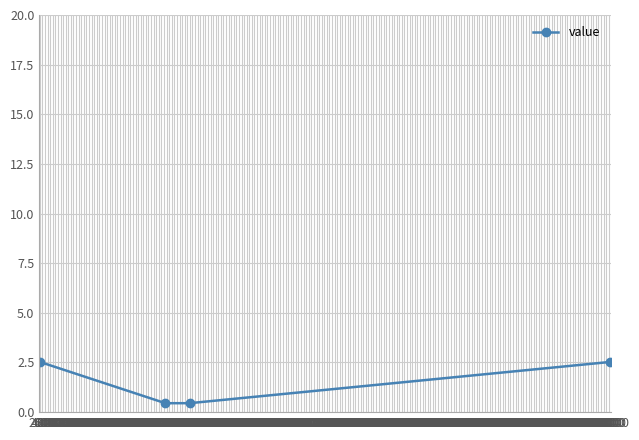

Reading left to right, extract all data points from this chart.

2.5	0.5	0.5	2.5